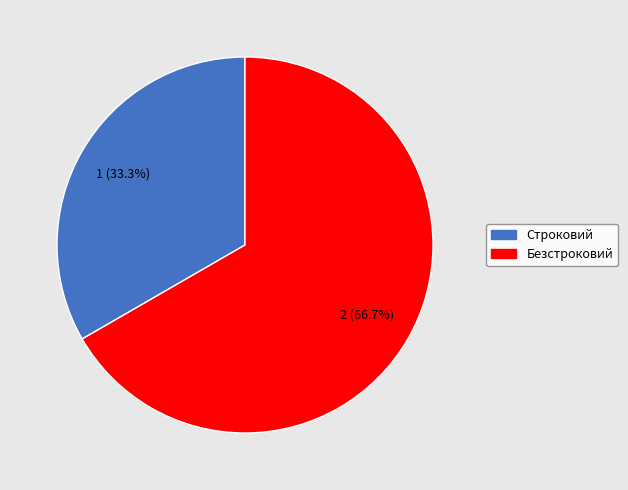

How many segments does this pie chart have?

2